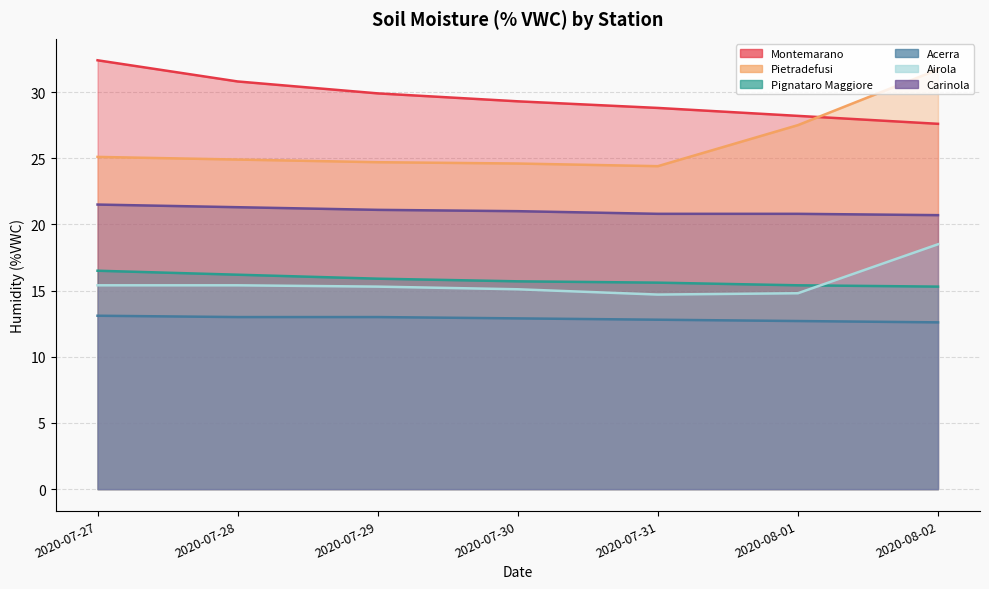

What is the value of the Pignataro Maggiore point at the 6th from the left?

15.4